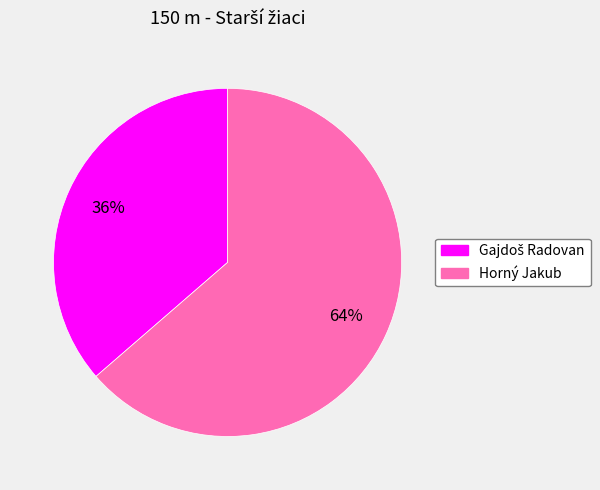

To the nearest percent, what is the average slice percentage?

50%